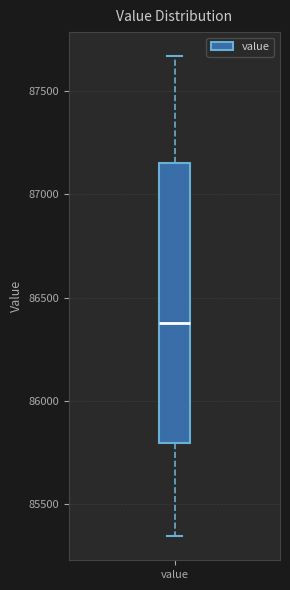

Transcribe this box plot: give where the median line is, the range the box spans, and where the two whiskers end, as read against the y-axis. The values are not printed on the chart, so give them approximately, as read against the axis.

median 86400, box 85800 to 87150, whiskers 85350 to 87650